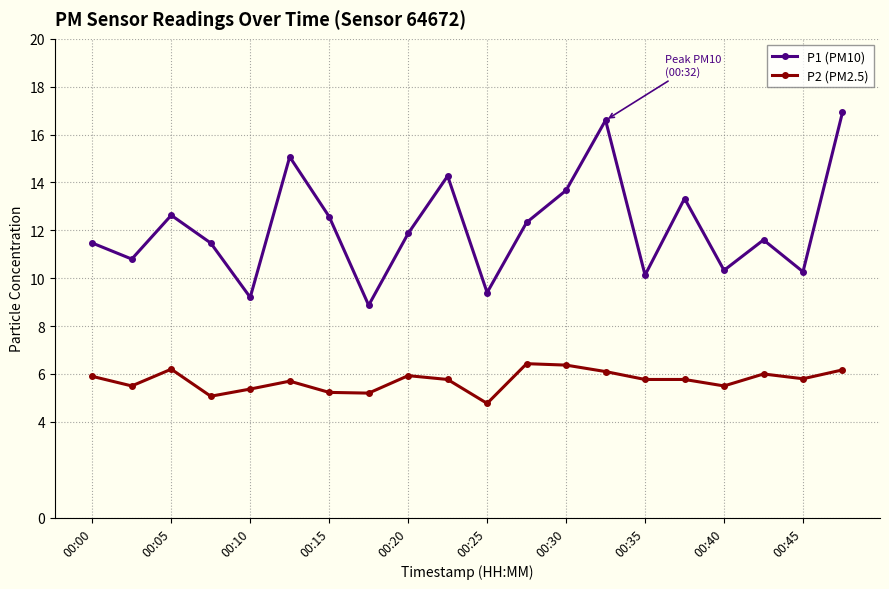

True or false: P2 (PM2.5) and P1 (PM10) intersect in this chart.

False